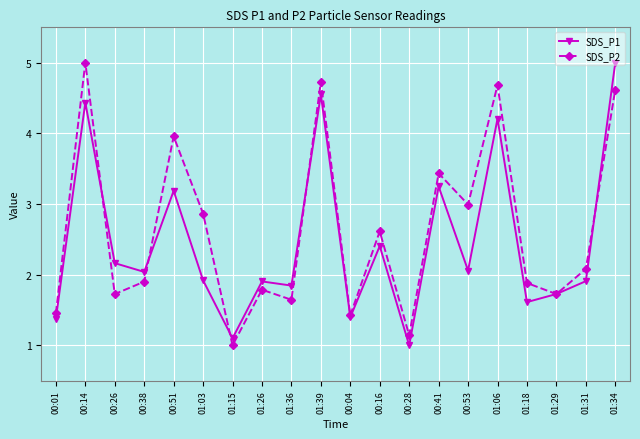

True or false: SDS_P1 and SDS_P2 cross at least once.

True